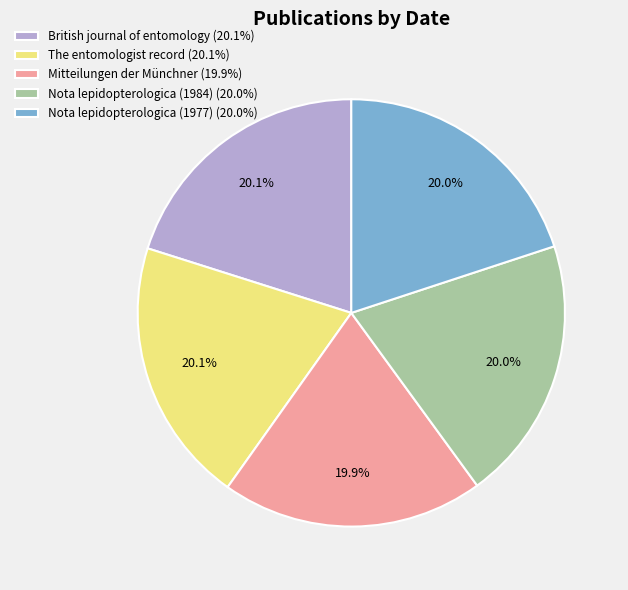

How much of the chart is everything except Mitteilungen der Münchner?

80.1%